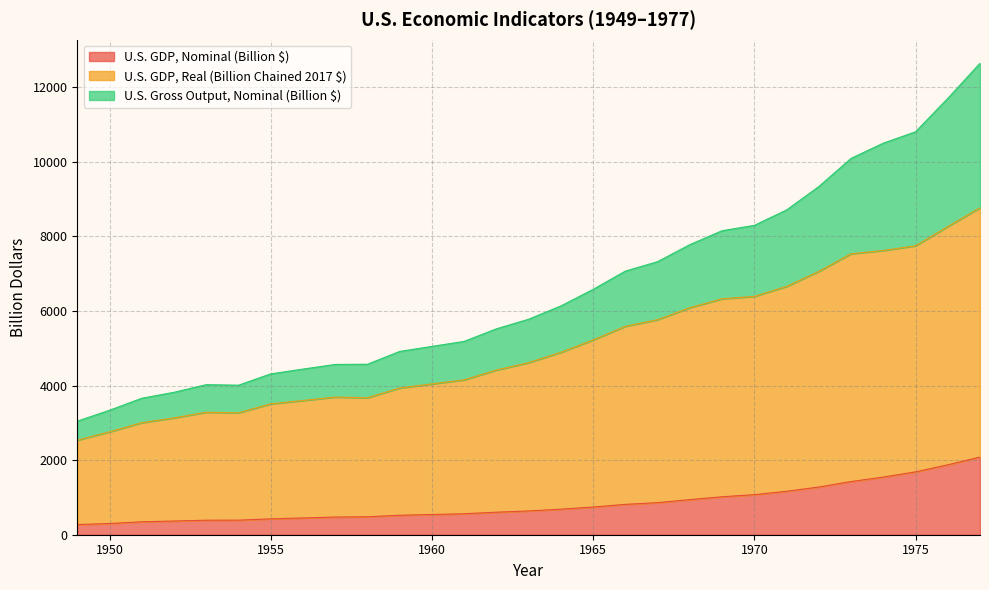

What is the highest value of the U.S. GDP, Nominal (Billion $) series?

2081.8